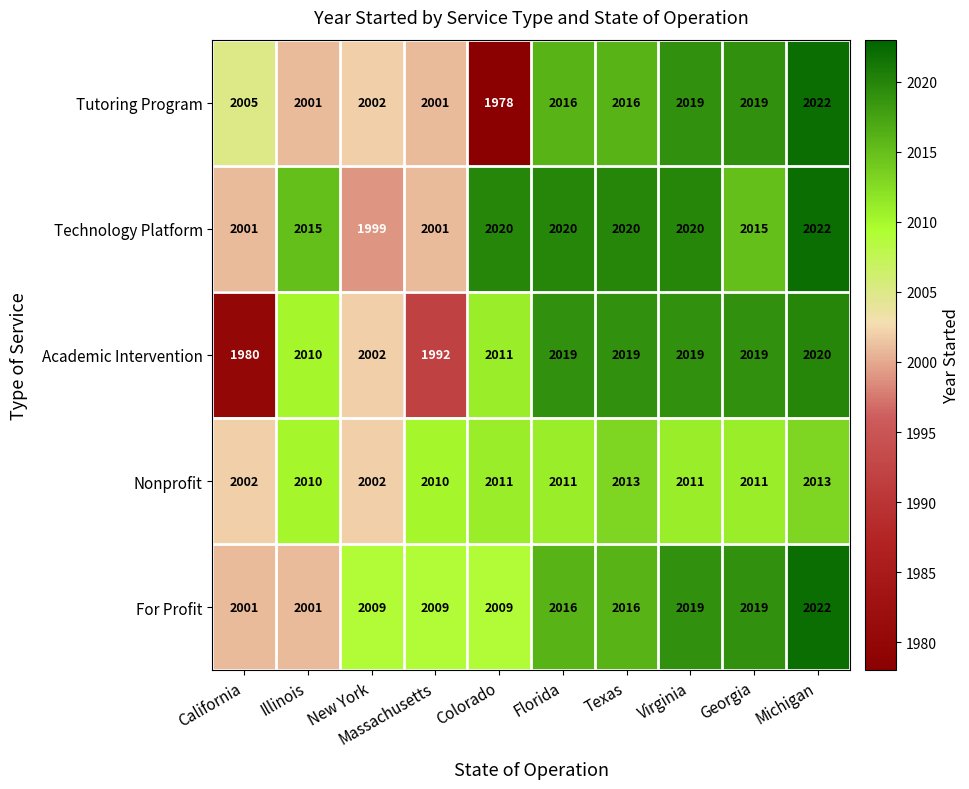

Where is Academic Intervention nearest to the value 2000?

New York